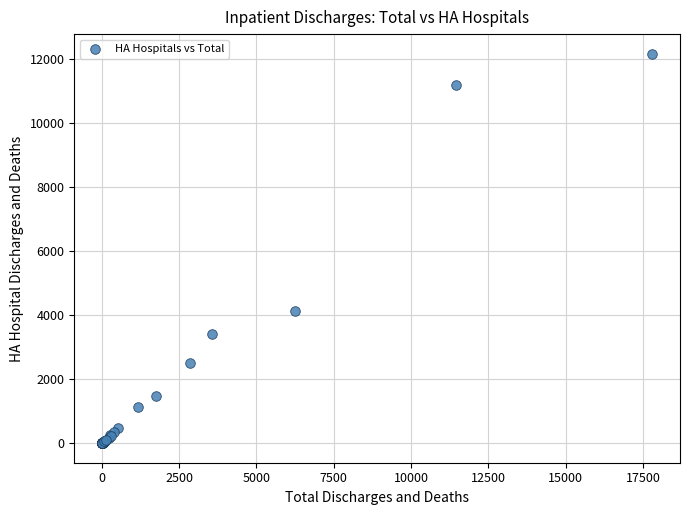

What Y value in the scatter plot is closest to 6087?

4120